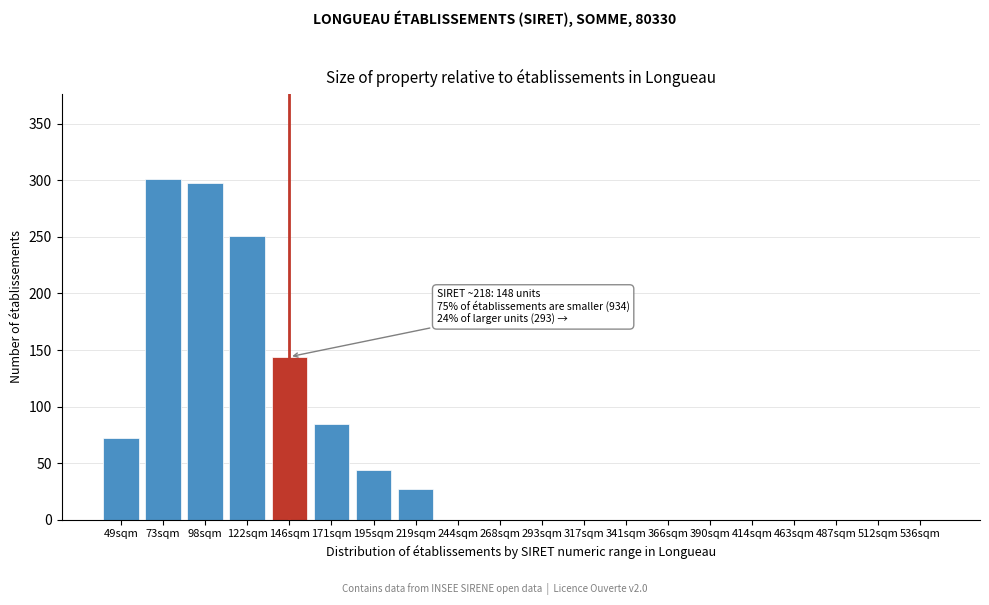

Reading right to left, extract all data points from this chart.

536sqm=0	512sqm=0	487sqm=0	463sqm=0	414sqm=0	390sqm=0	366sqm=0	341sqm=0	317sqm=0	293sqm=0	268sqm=0	244sqm=0	219sqm=27	195sqm=44	171sqm=85	146sqm=144	122sqm=251	98sqm=298	73sqm=301	49sqm=72